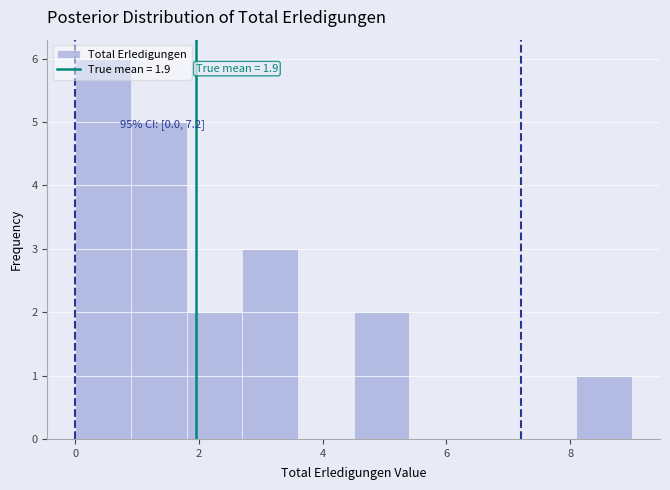

Which range on the x-axis has the tallest bar?

0.0 to 0.9